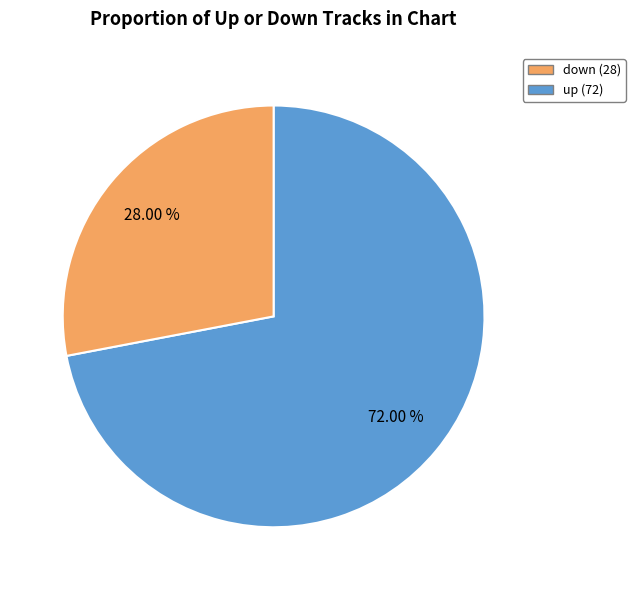

Is there a majority slice in this chart?

Yes